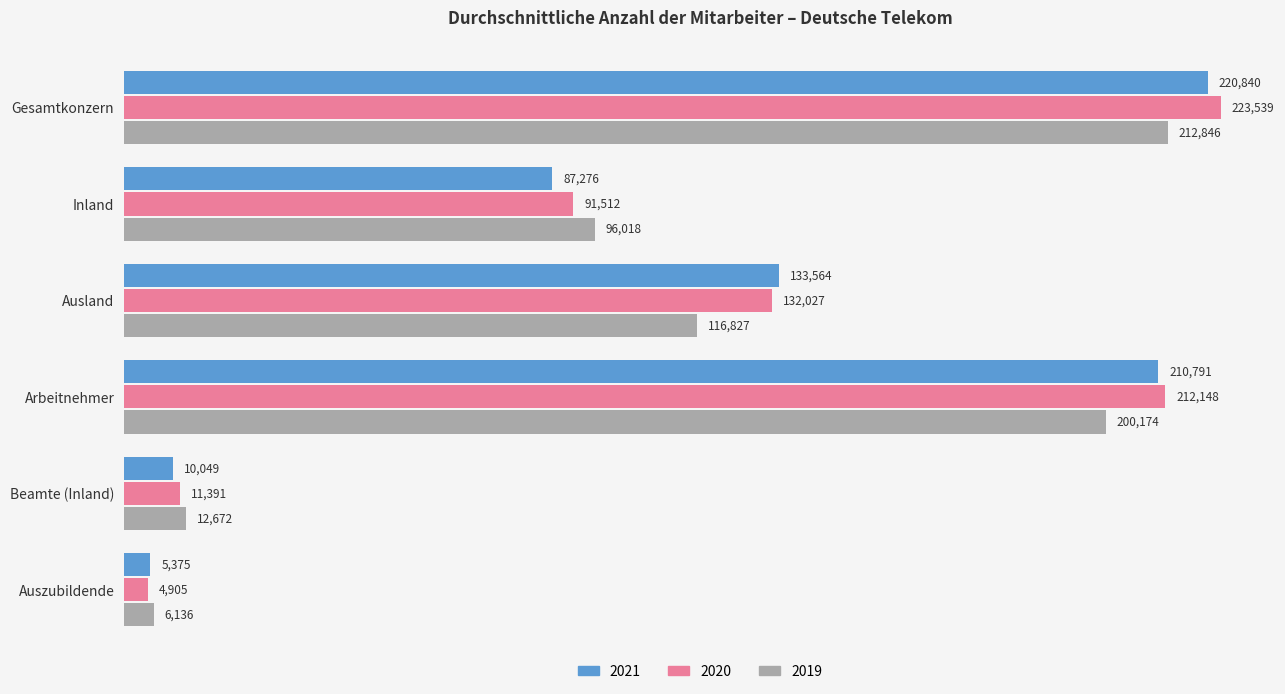

What is the minimum value for 2020?

4905